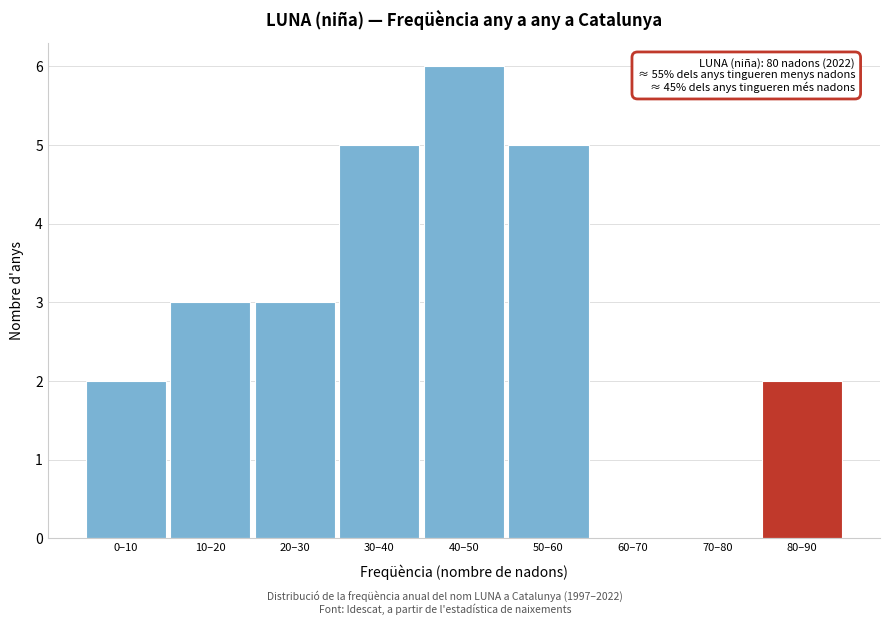

Reading right to left, list all the values displayed in this chart.

80–90=2	70–80=0	60–70=0	50–60=5	40–50=6	30–40=5	20–30=3	10–20=3	0–10=2